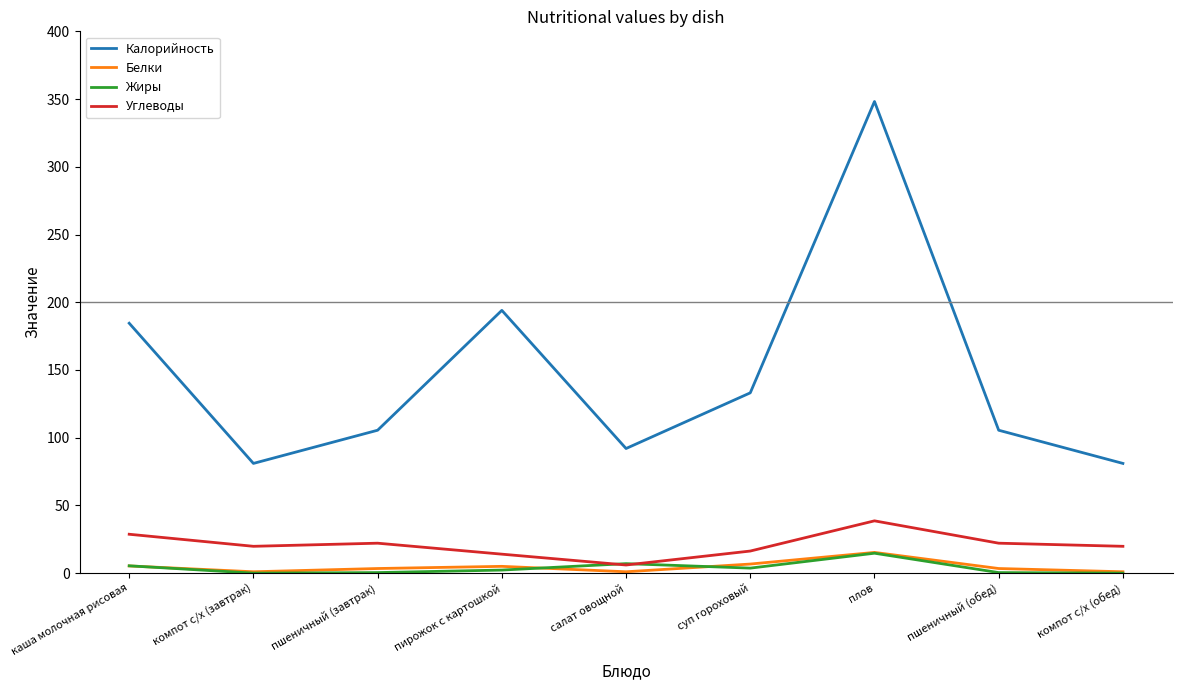

At which label does Белки first exceed 3?

каша молочная рисовая